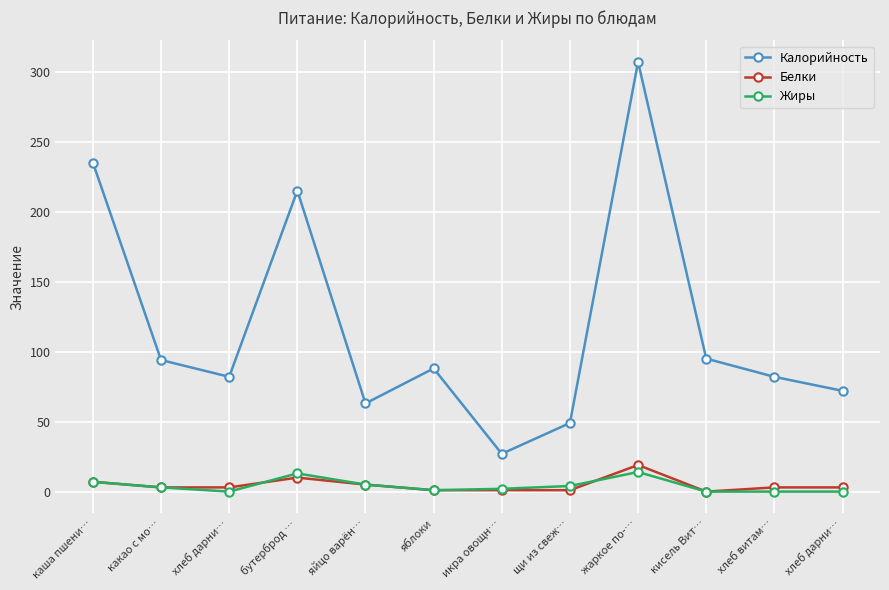

Where is Калорийность nearest to the value 167?

бутерброд …